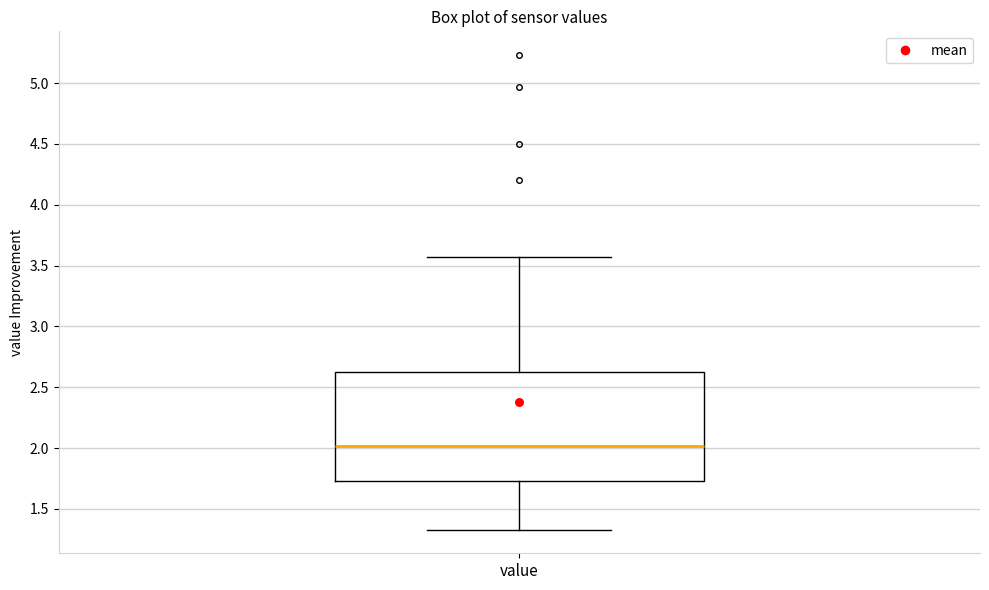

Transcribe this box plot: give where the median line is, the range the box spans, and where the two whiskers end, as read against the y-axis. The values are not printed on the chart, so give them approximately, as read against the axis.

median 2.00, box 1.75 to 2.65, whiskers 1.35 to 3.55